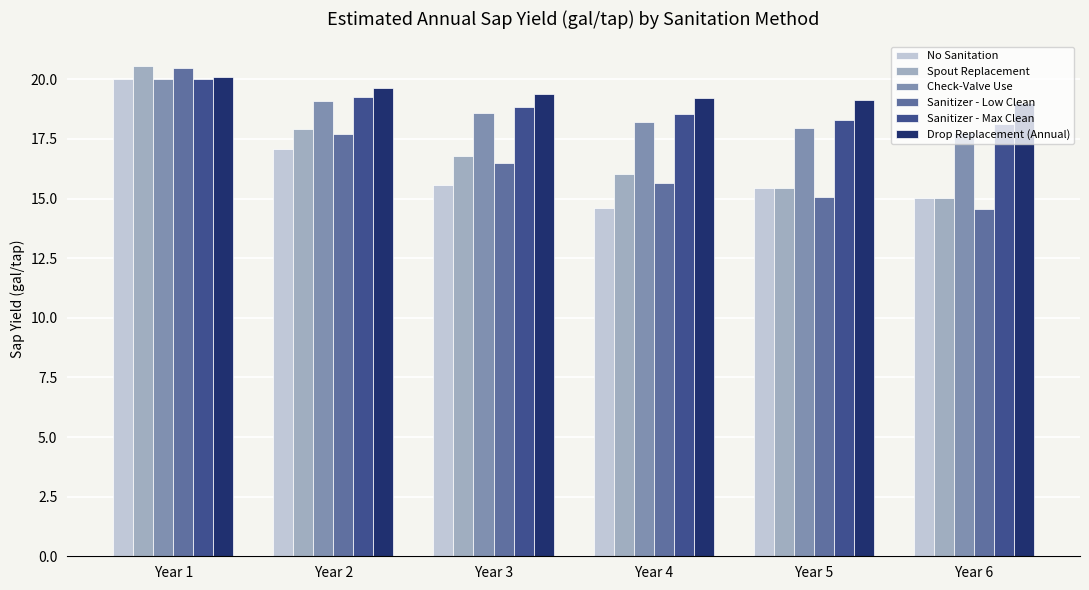

Reading left to right, extract all data points from this chart.

No Sanitation: 20.0	17.1	15.6	14.6	15.5	15.0
Spout Replacement: 20.6	17.9	16.8	16.0	15.5	15.0
Check-Valve Use: 20.0	19.1	18.6	18.2	18.0	17.7
Sanitizer - Low Clean: 20.5	17.7	16.5	15.7	15.0	14.6
Sanitizer - Max Clean: 20.0	19.3	18.8	18.5	18.3	18.1
Drop Replacement (Annual): 20.1	19.6	19.4	19.2	19.1	19.0